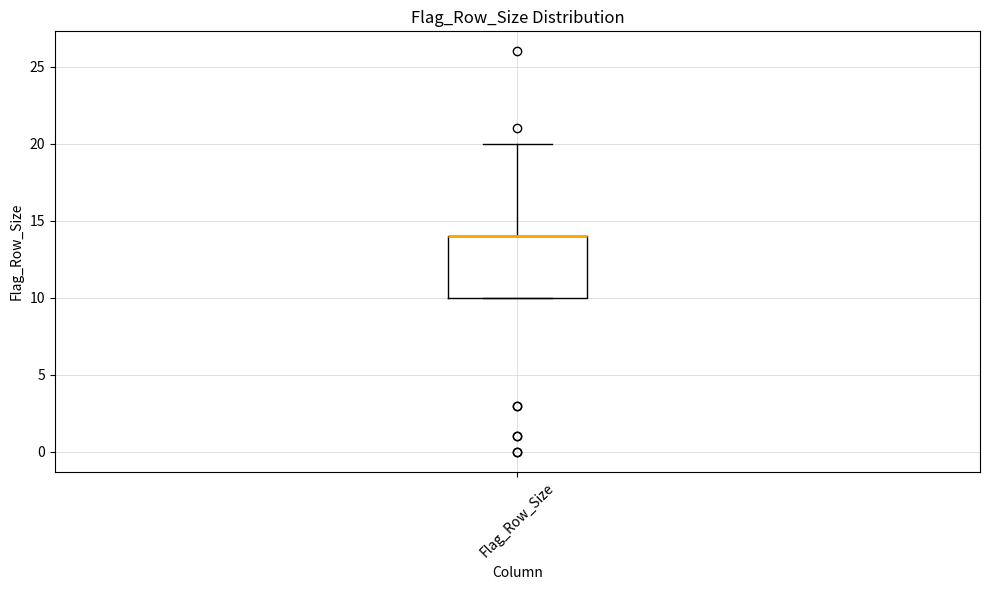

Transcribe this box plot: give where the median line is, the range the box spans, and where the two whiskers end, as read against the y-axis. The values are not printed on the chart, so give them approximately, as read against the axis.

median 14 (drawn on the box's upper edge), box 10 to 14, whiskers 10 to 20